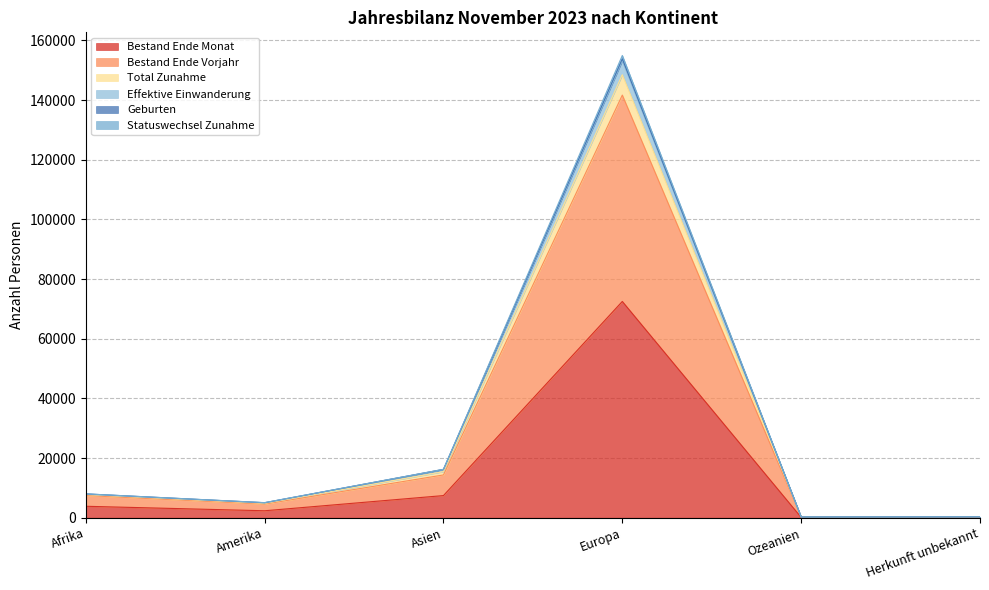

The Effektive Einwanderung series shows 7988 at Afrika. True or false?

True